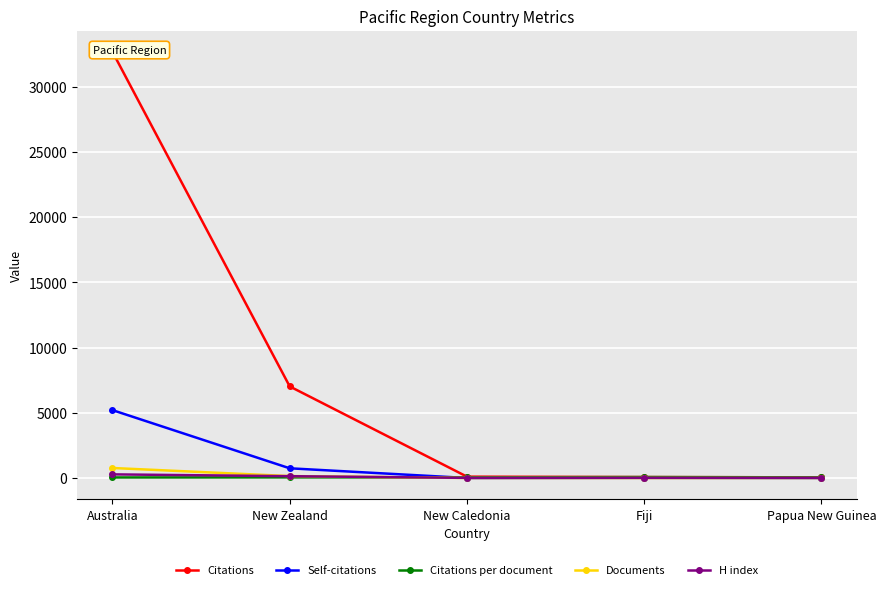

What is the total value across all series at Australia?

38961.6